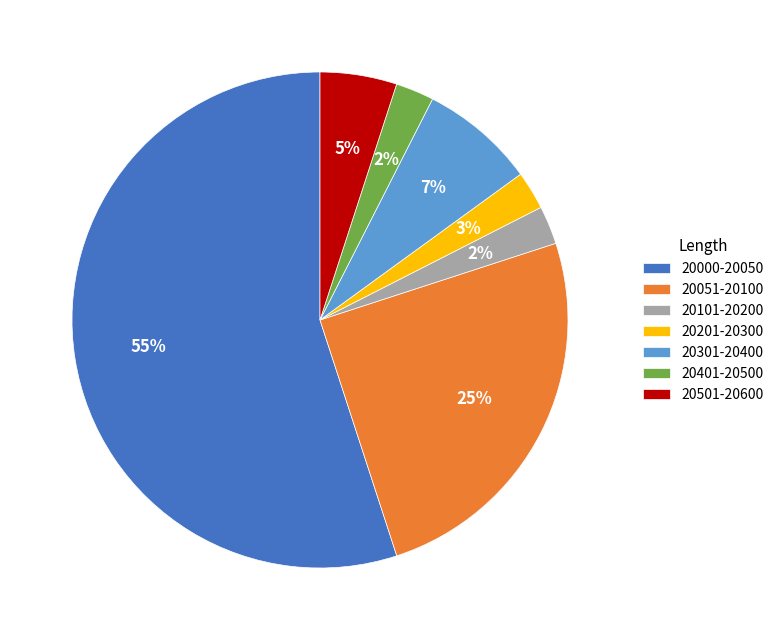

Do 20201-20300 and 20000-20050 together represent more than half of the pie?

Yes